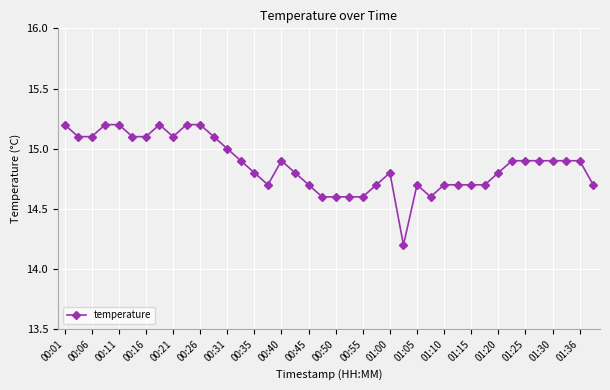

What is the maximum value shown in the chart?

15.2